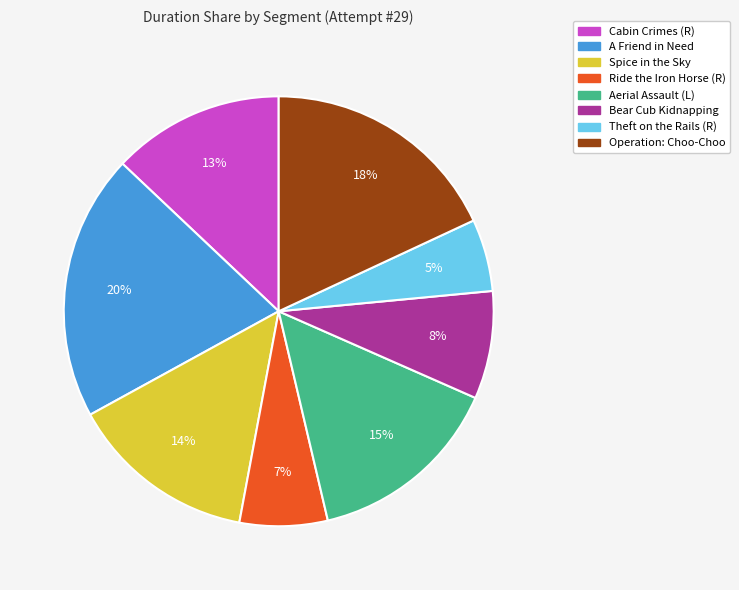

Is there any slice that represents more than half of the pie?

No